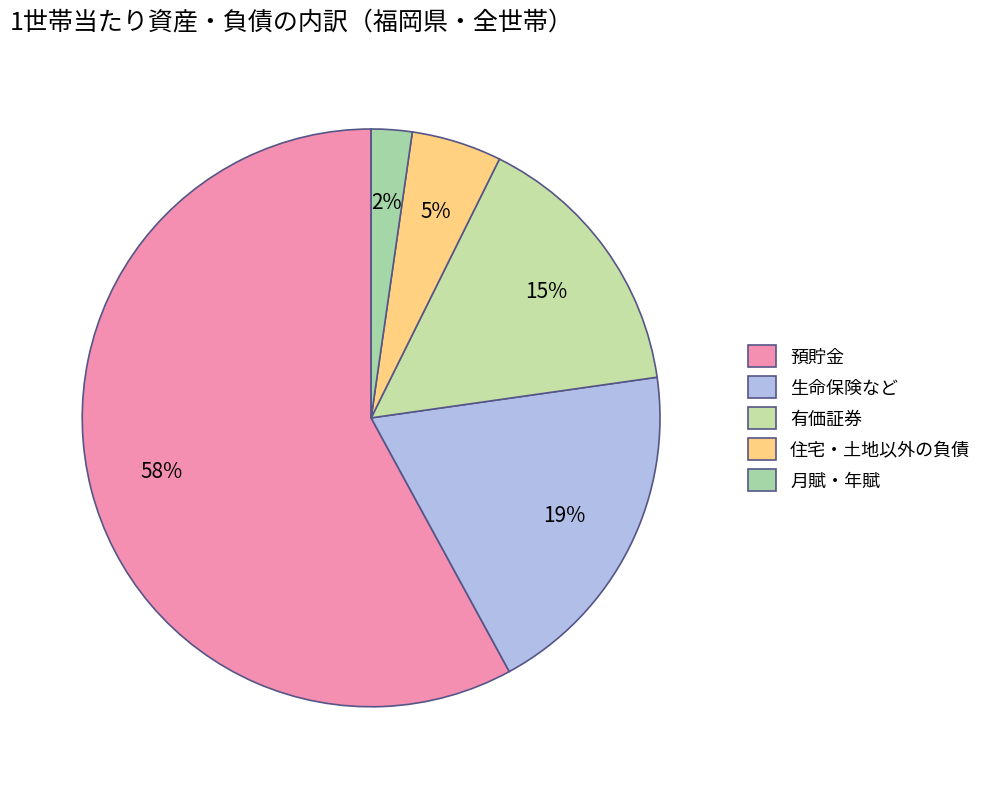

How many slices are in this pie chart?

5